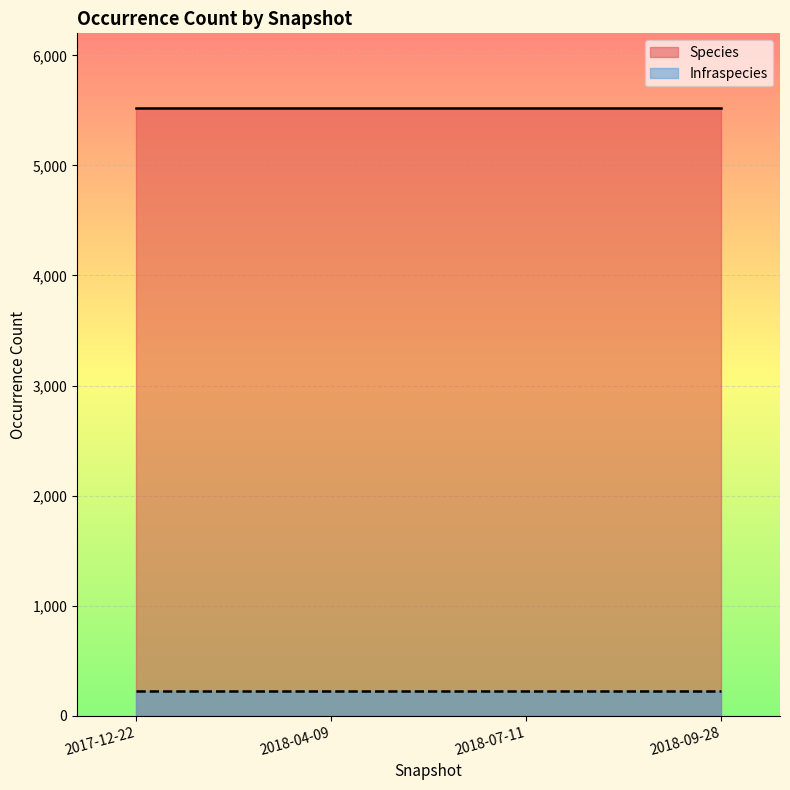

Which has a higher value, 2018-04-09 or 2017-12-22?

2018-04-09